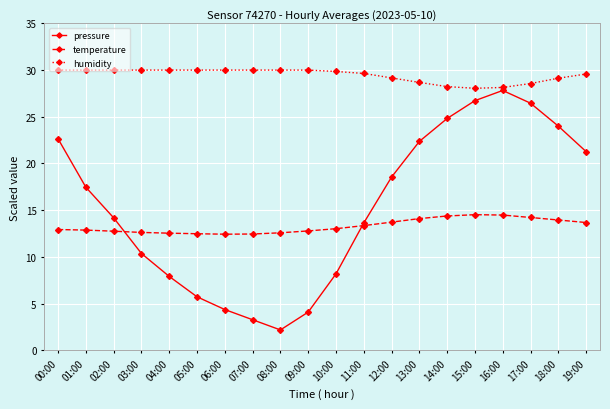

At which category does pressure reach its first local peak?

16:00